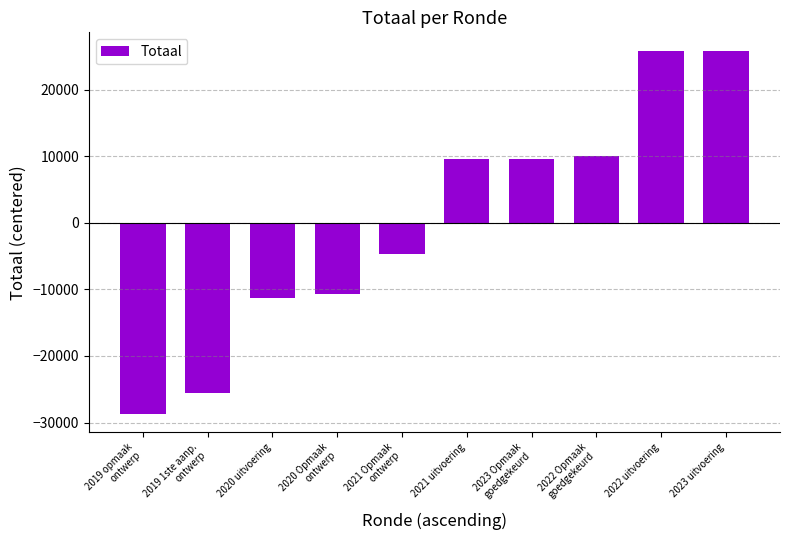

Reading right to left, what are all the values shown in this chart?

25890.2	25890.2	9972.2	9583.2	9583.2	-4608.8	-10620.8	-11360.8	-25620.8	-28707.8